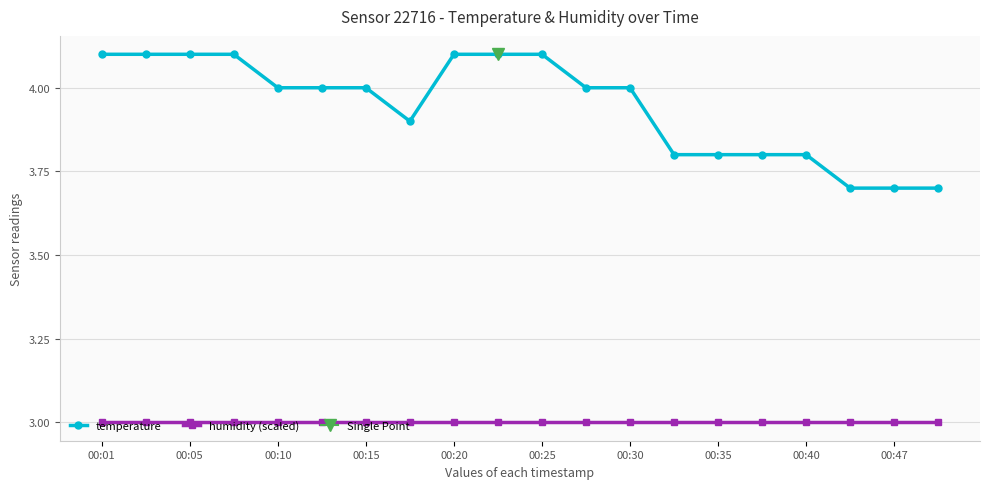

How many data points in temperature are above 4?

7